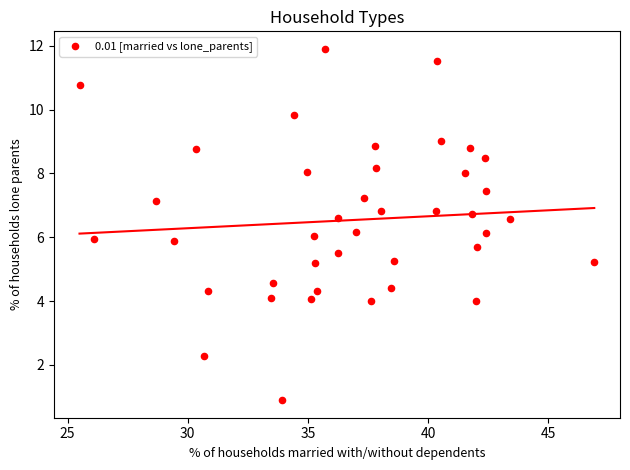

What is the range of Y values (max minus min)?

11.0